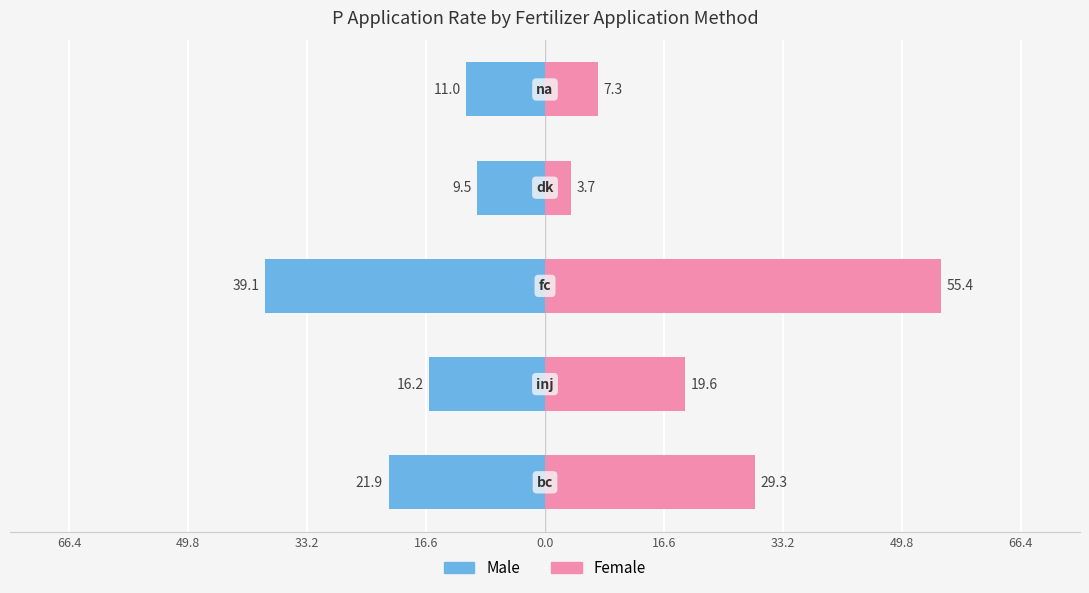

How many series are shown in this chart?

2